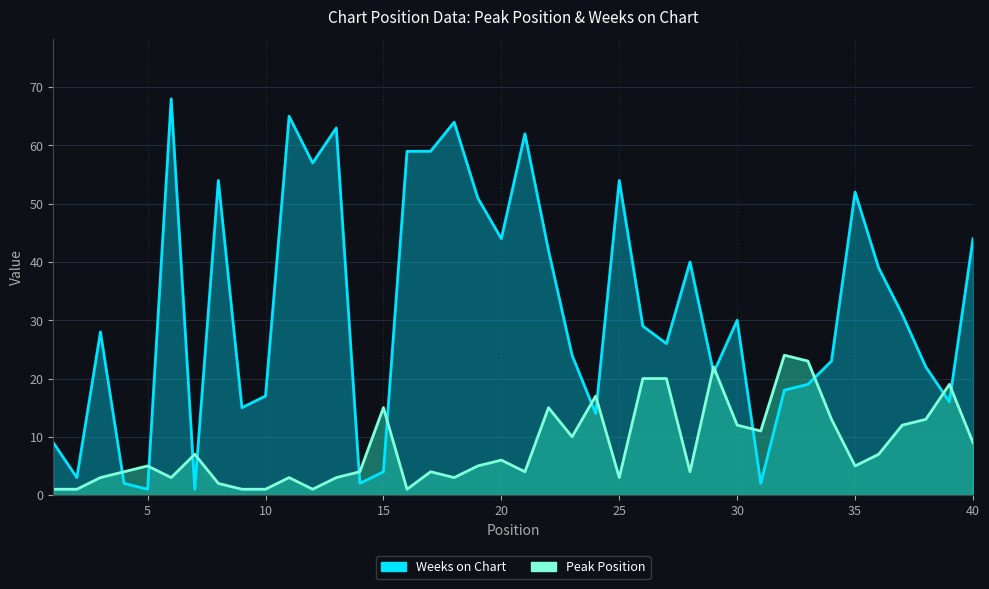

True or false: Weeks on Chart and Peak Position cross at least once.

True